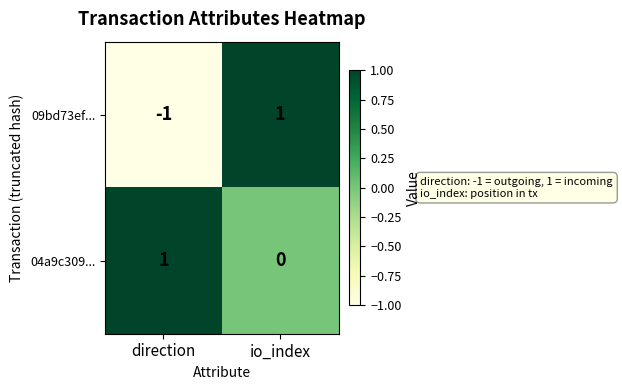

Is the value of 04a9c309... at direction greater than the value of 09bd73ef... at direction?

Yes